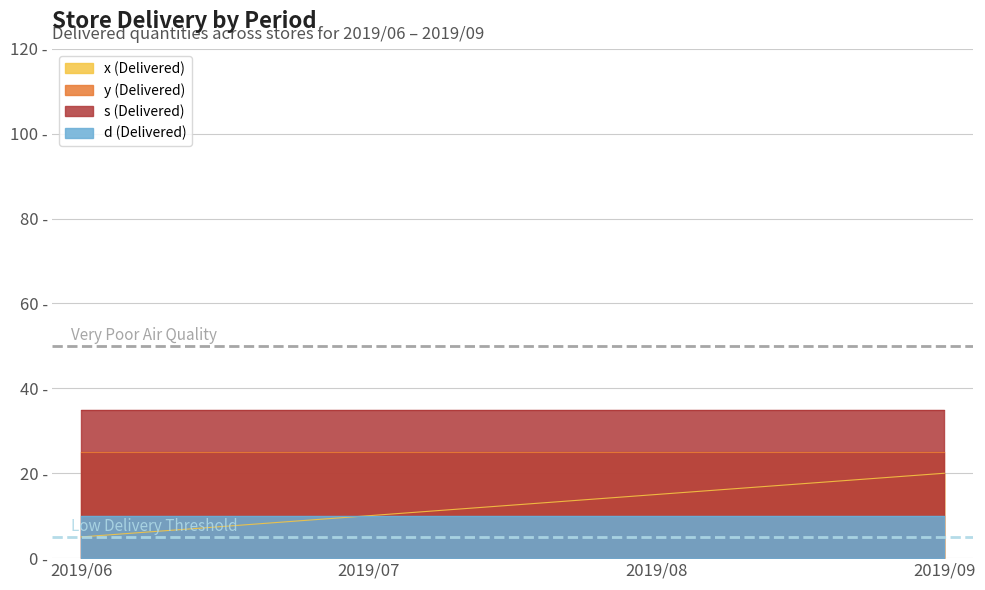

Is the value of y (Delivered) at 2019/08 greater than the value of s (Delivered) at 2019/06?

No